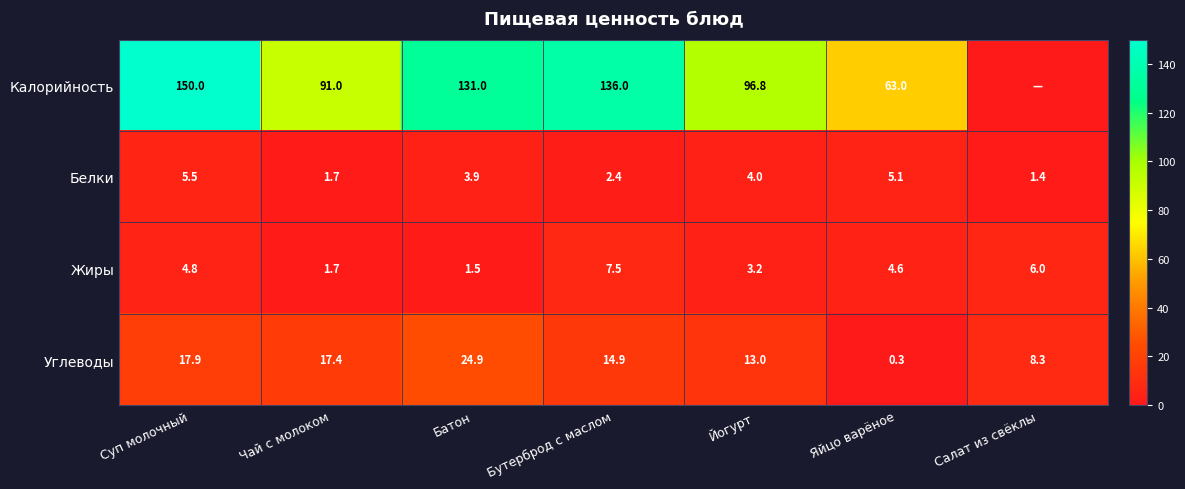

Read the Белки value at Батон.

3.9